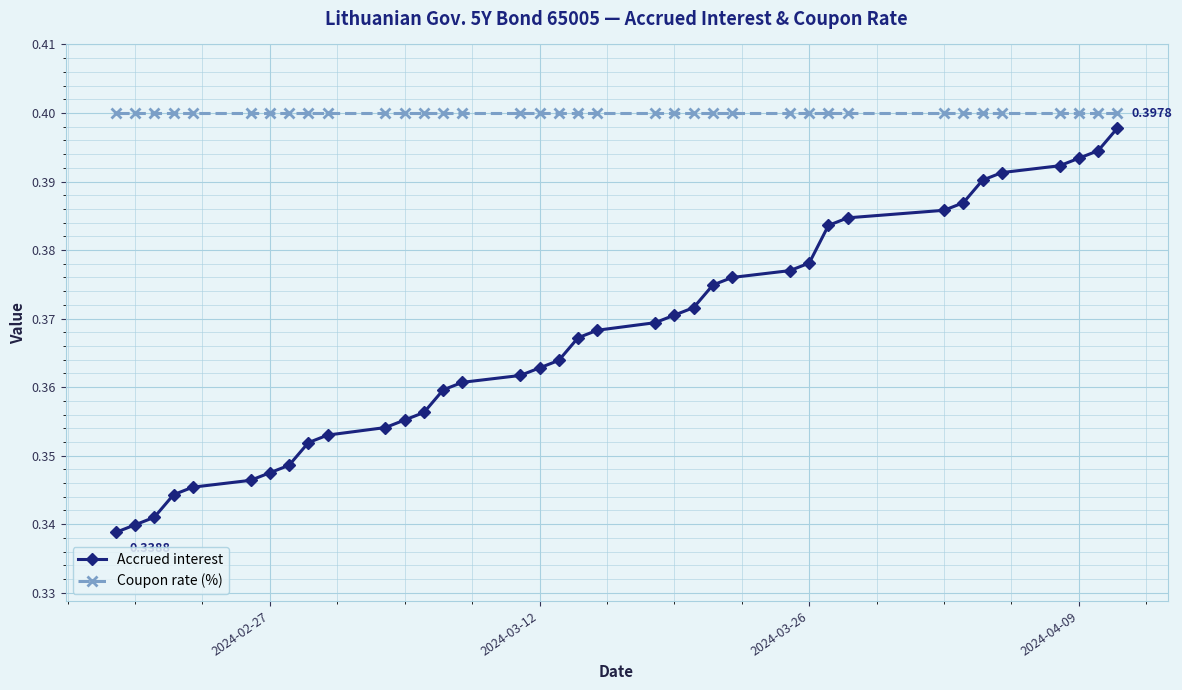

True or false: Accrued interest and Coupon rate (%) intersect in this chart.

False